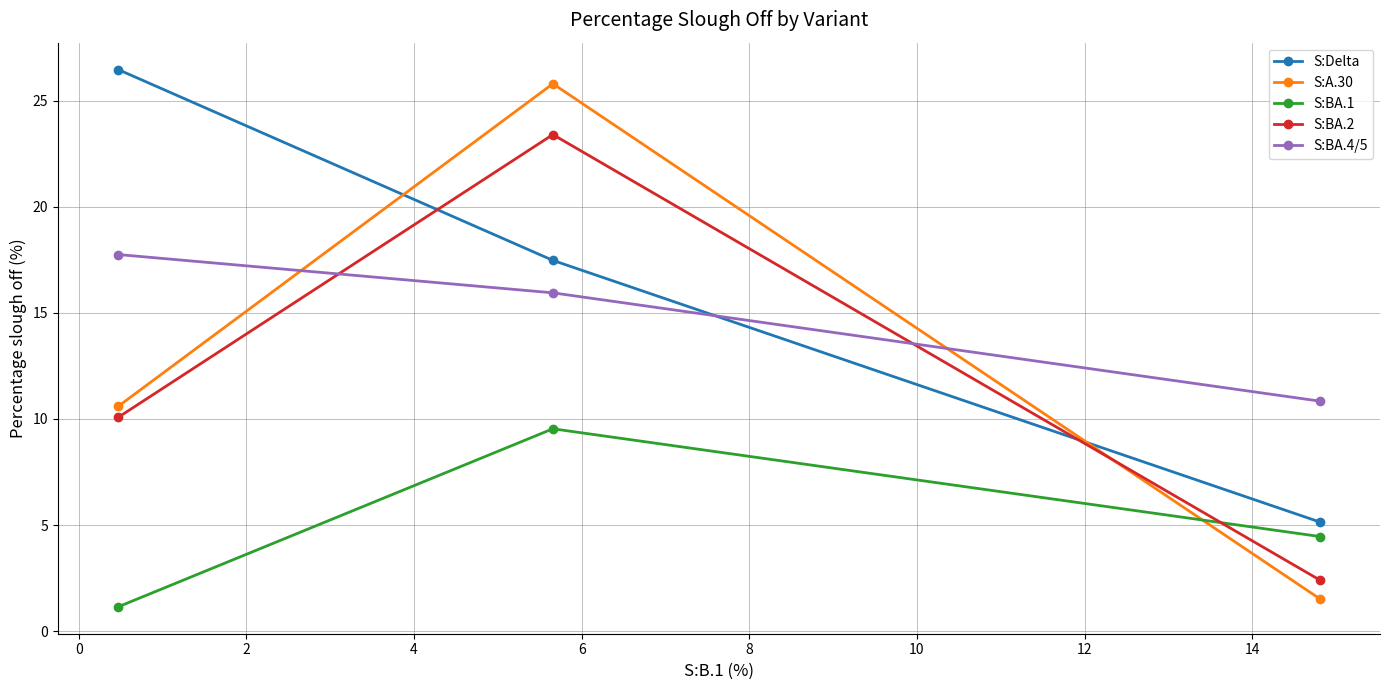

What is the minimum value shown in the chart?

1.1